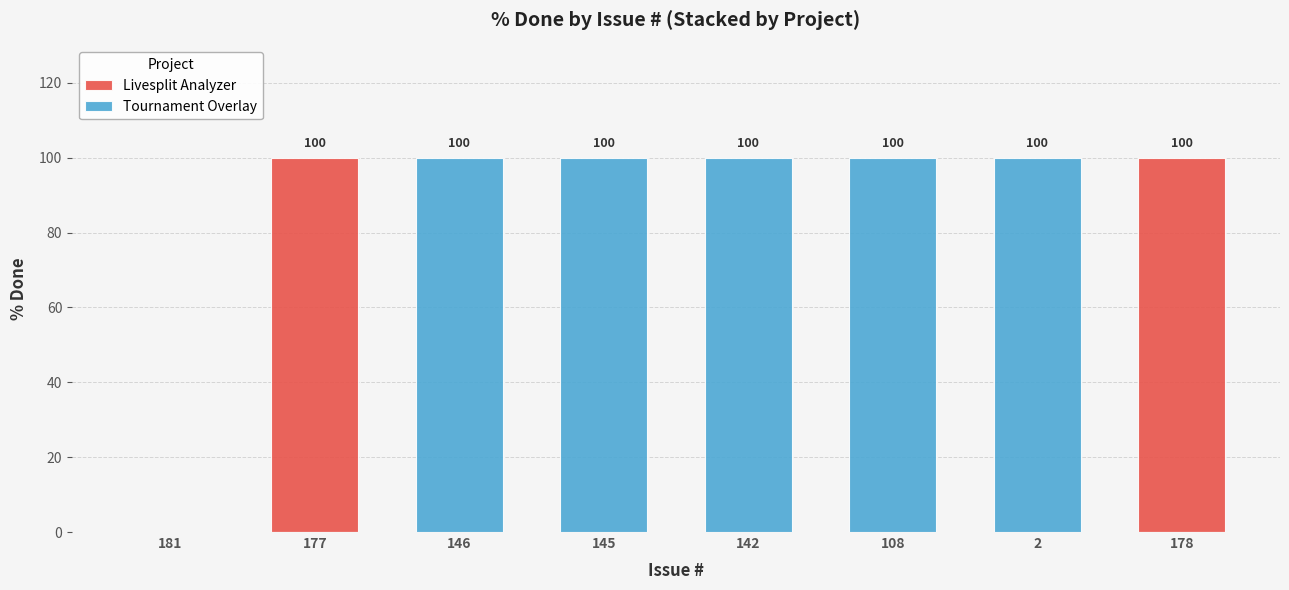

Rank the series by their average value, from highest to lowest.

Tournament Overlay, Livesplit Analyzer